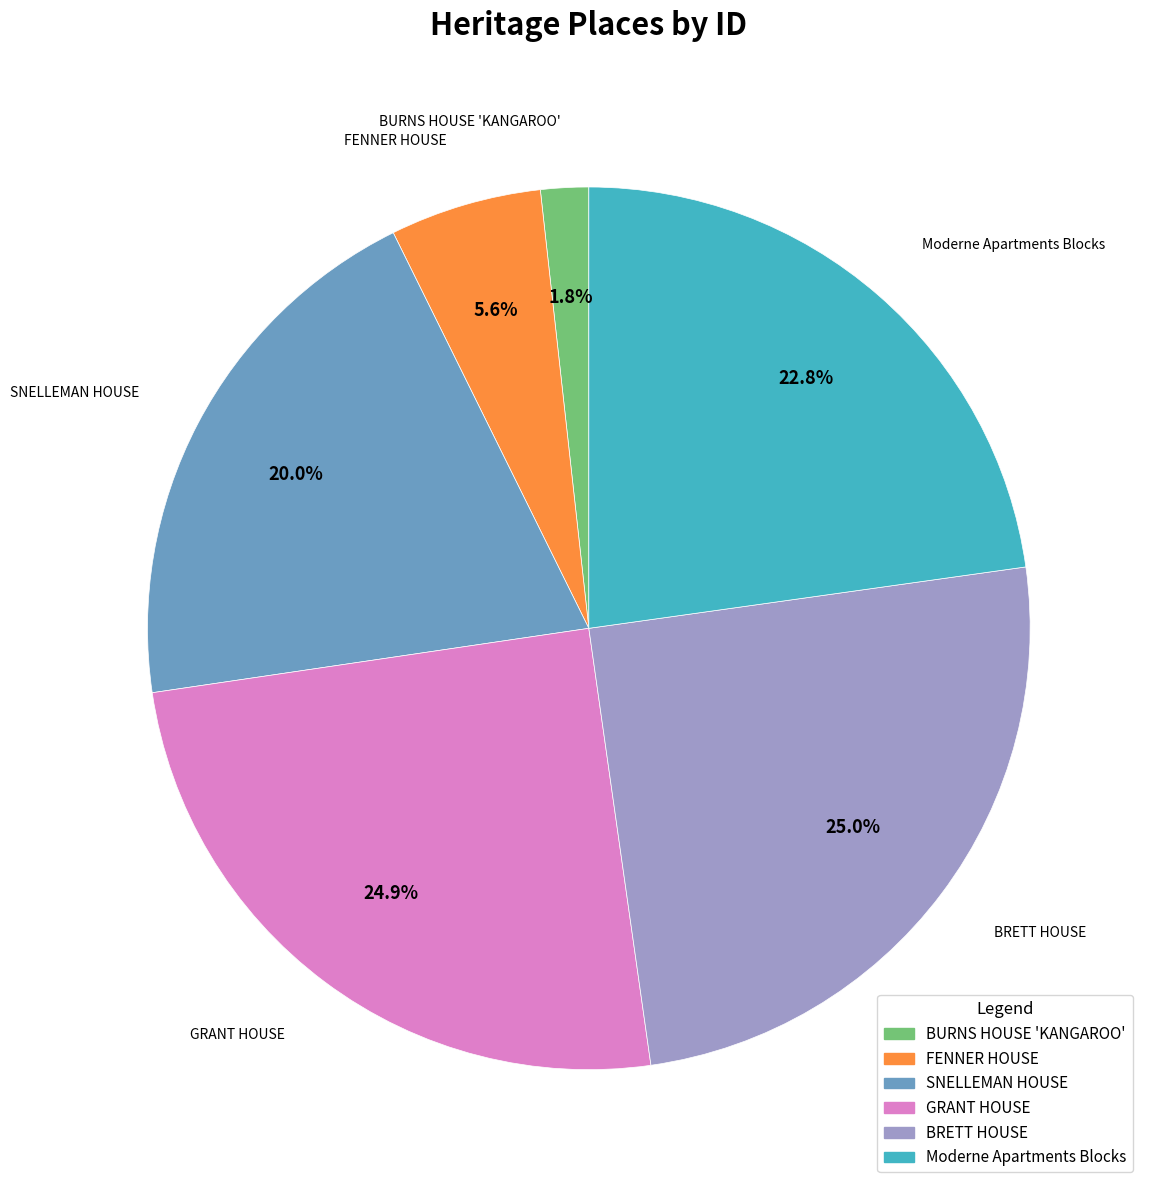

Which slice is the smallest?

BURNS HOUSE 'KANGAROO'